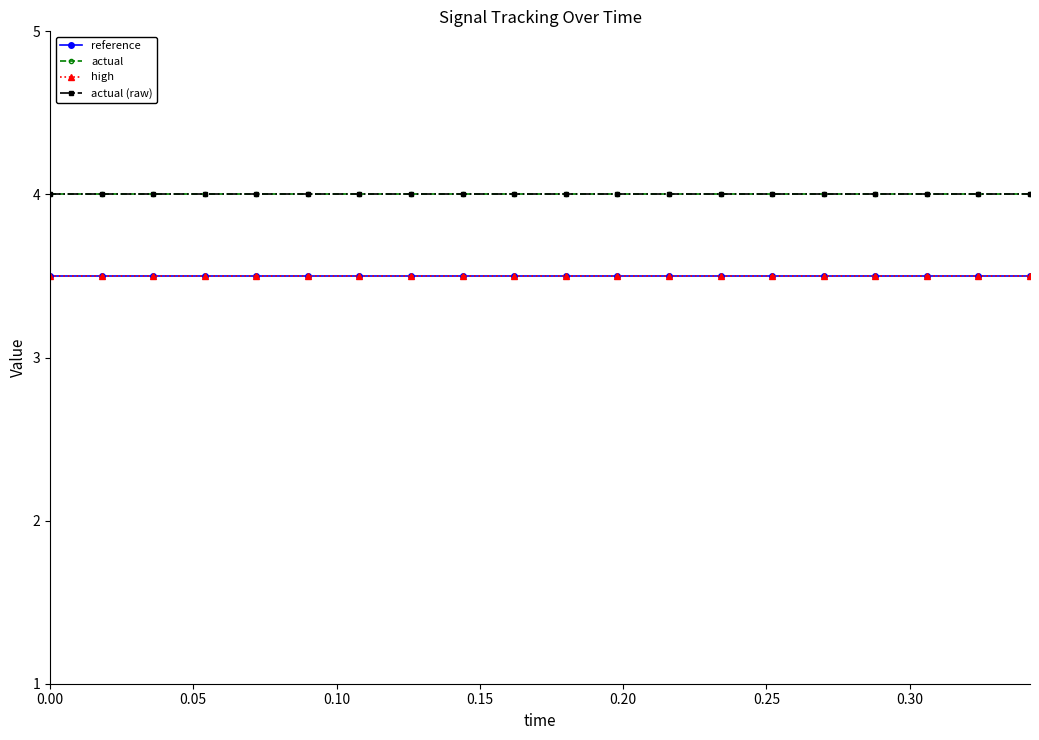

What is the average value of the high series?

3.5